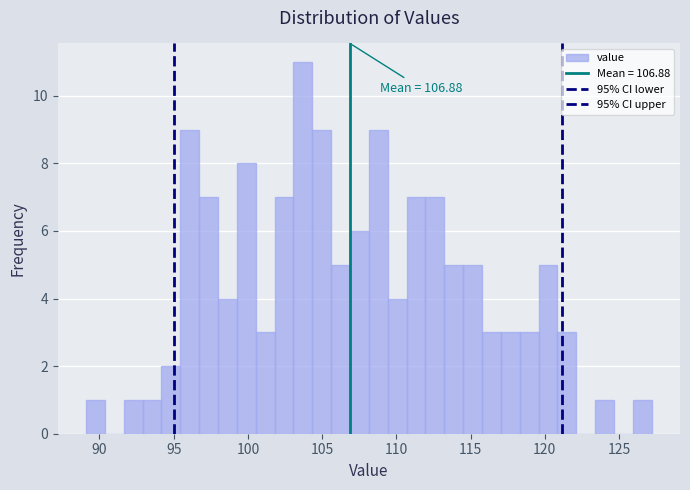

Around what value on the x-axis is the tallest bar? Give the approximate position of its centre, as read against the axis.

103.5